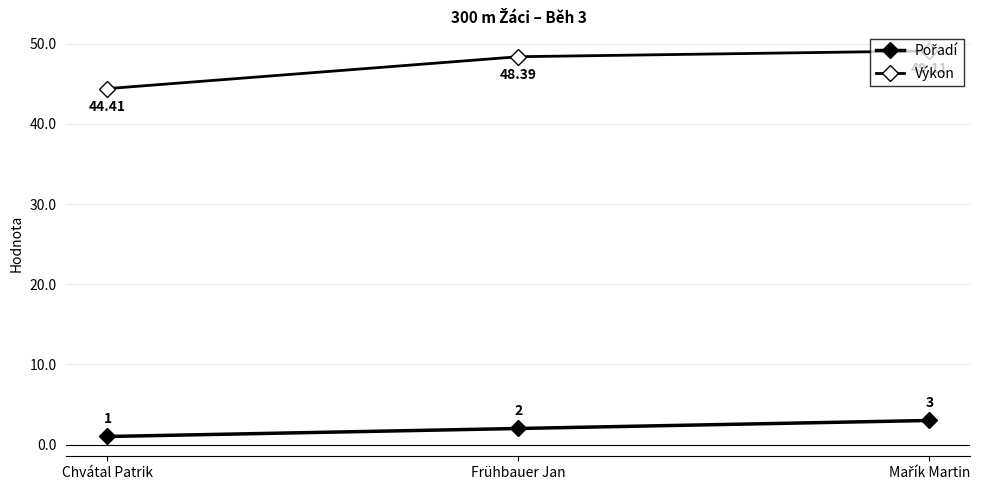

How many distinct data groups are displayed?

2